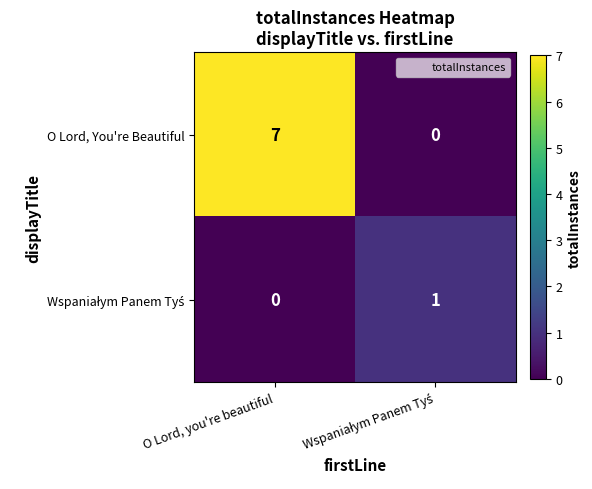

How many data points does each series have?

2